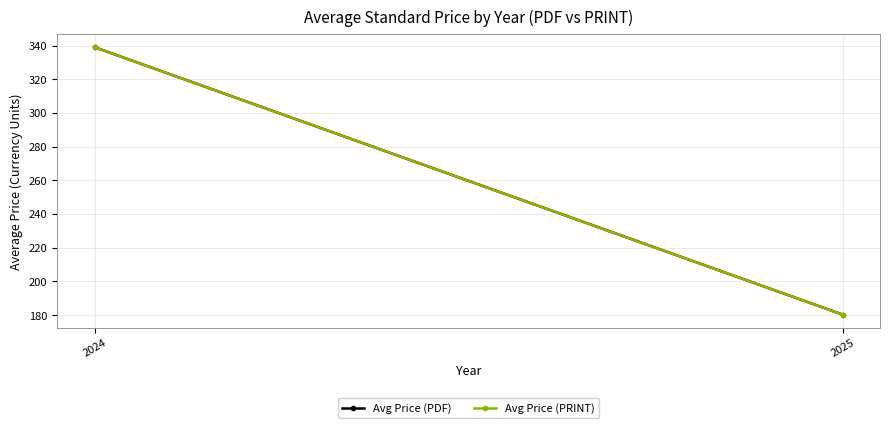

What is the difference between the maximum and minimum values in the Avg Price (PRINT) series?

158.7